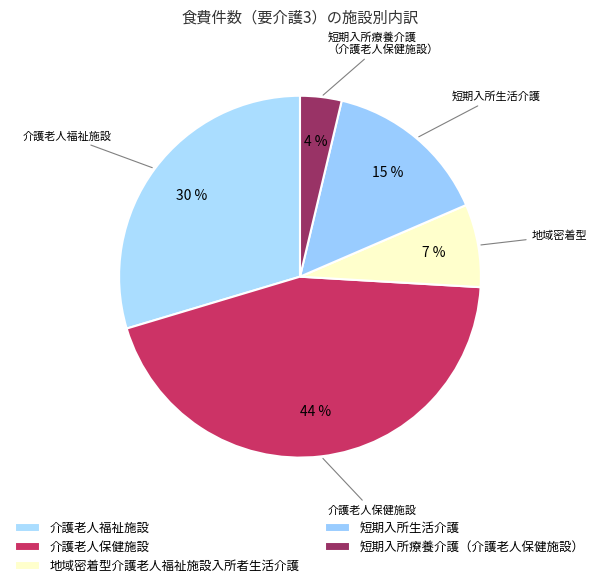

Count the number of slices in the pie.

5